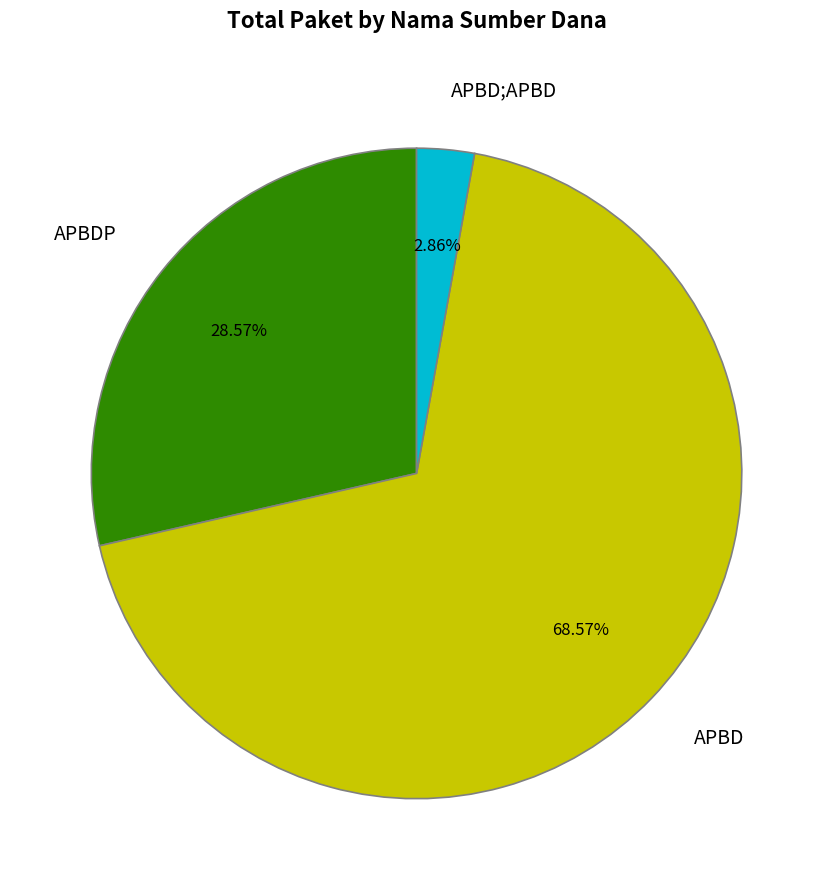

Which has a higher value, APBD or APBDP?

APBD